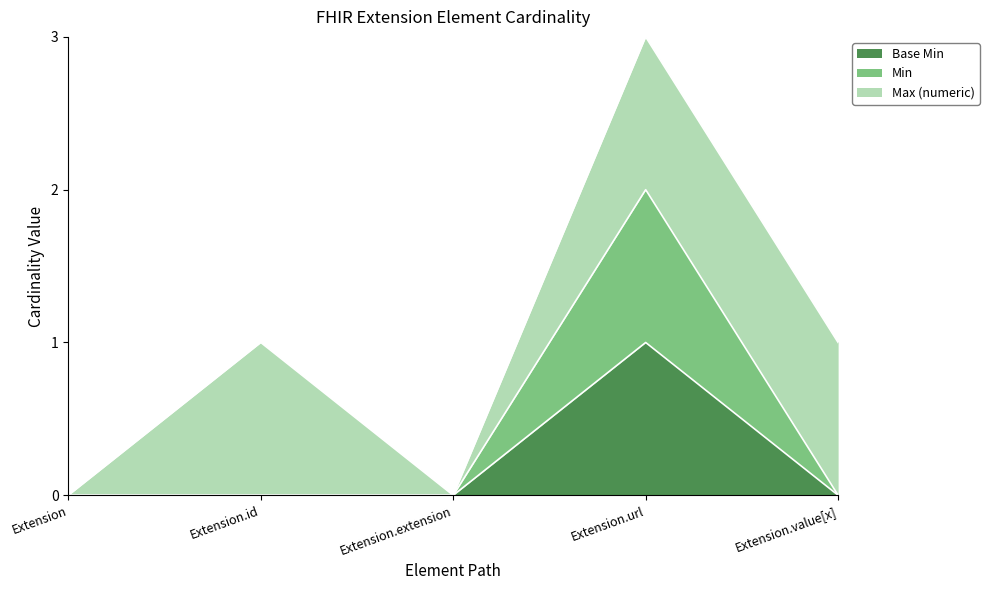

What is the difference between the maximum and minimum values in the Min series?

2